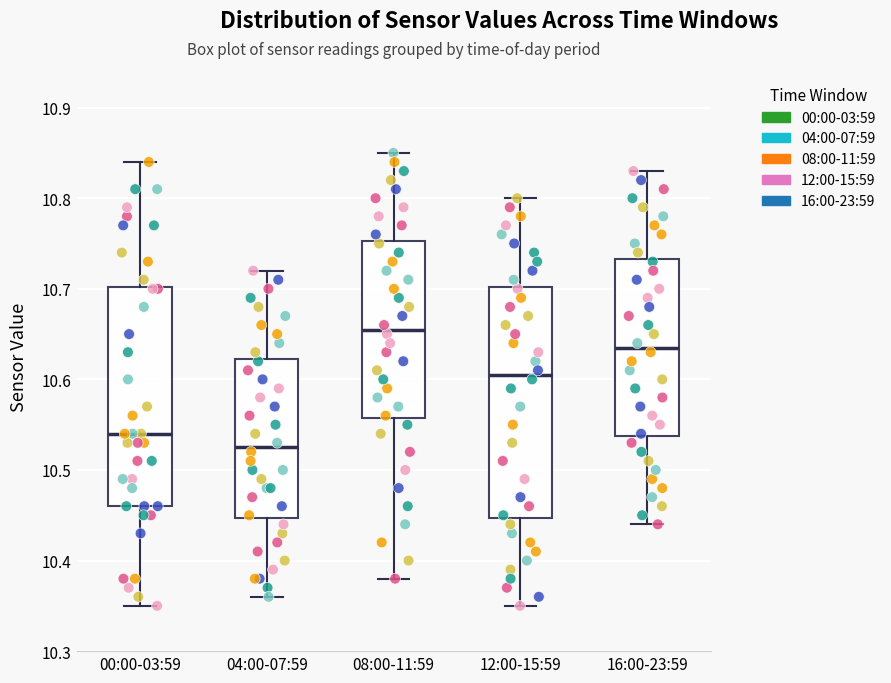

Where does the upper whisker of the box for 16:00-23:59 end on the y-axis? The values are not printed on the chart, so give them approximately, as read against the axis.

10.83